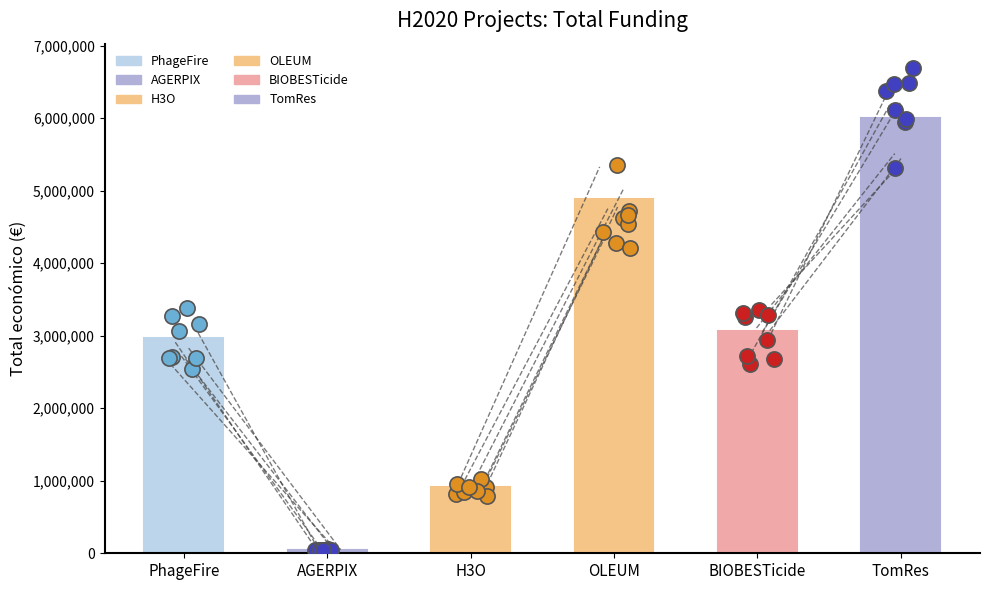

Approximately how many times larger is the value at TomRes compared to PhageFire?

2.0